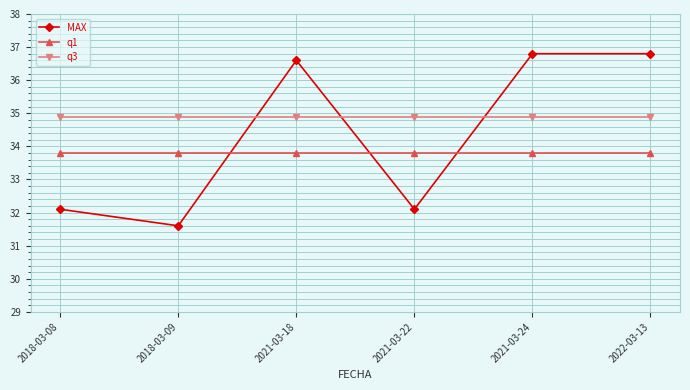

What is the maximum value shown in the chart?

36.8